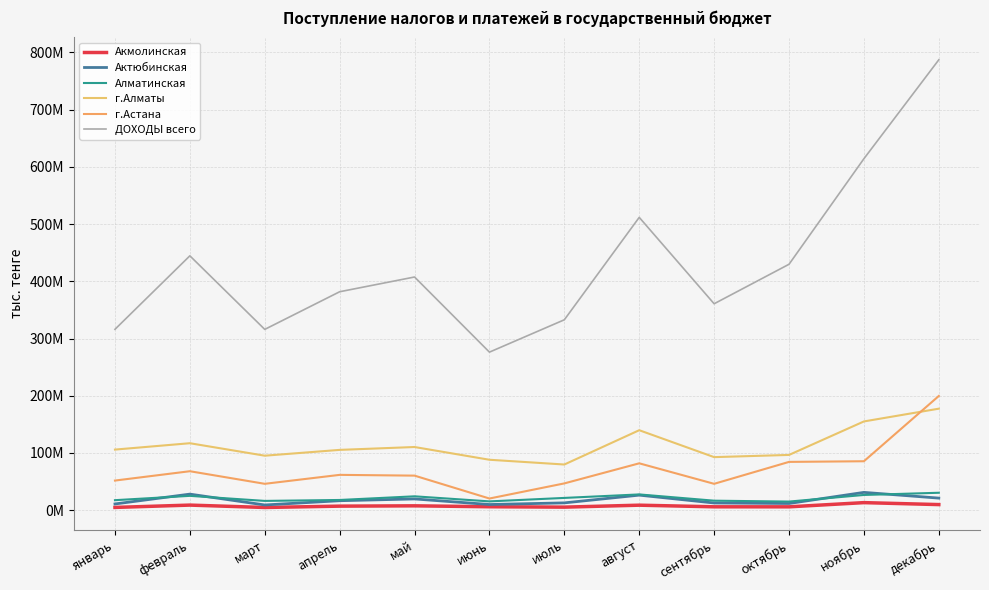

At март, list the series in order from smallest to largest.

Акмолинская, Актюбинская, Алматинская, г.Астана, г.Алматы, ДОХОДЫ всего